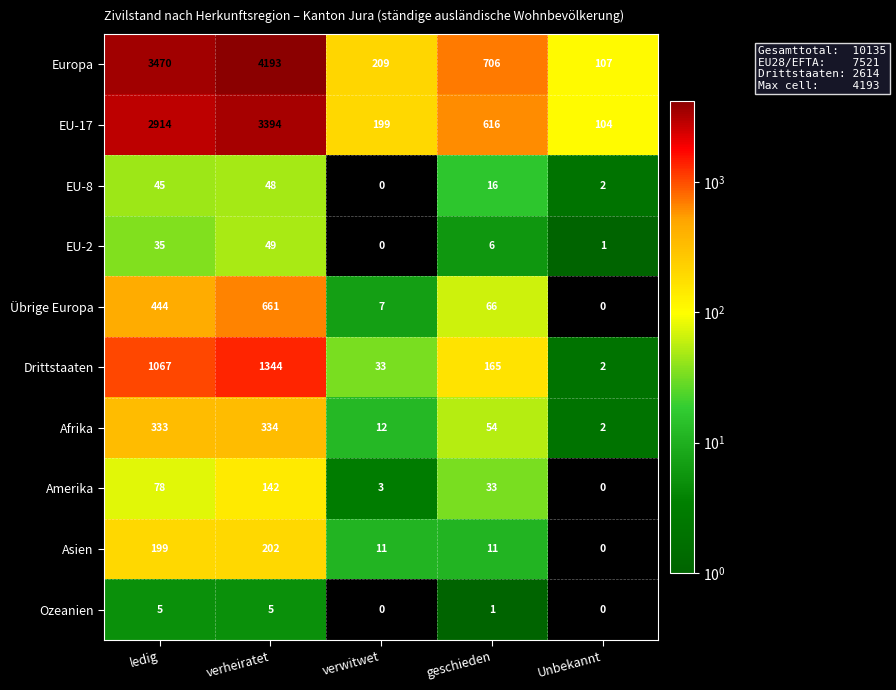

How many data points in Ozeanien are less than 1?

2